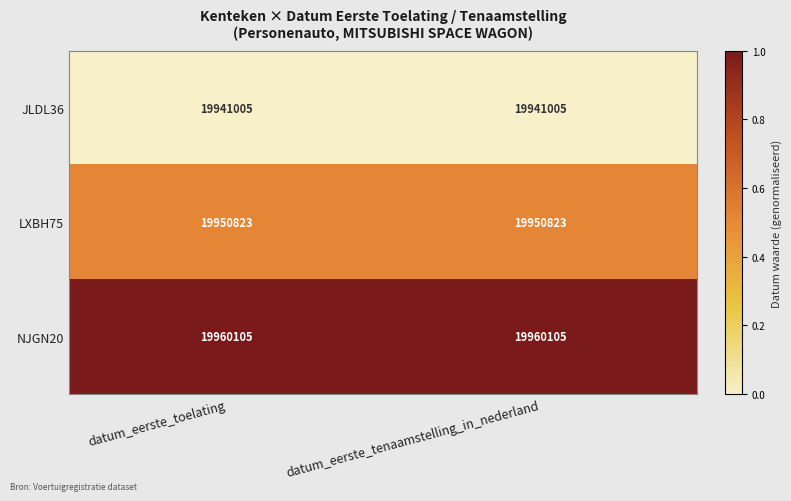

Count the number of data series in this chart.

3